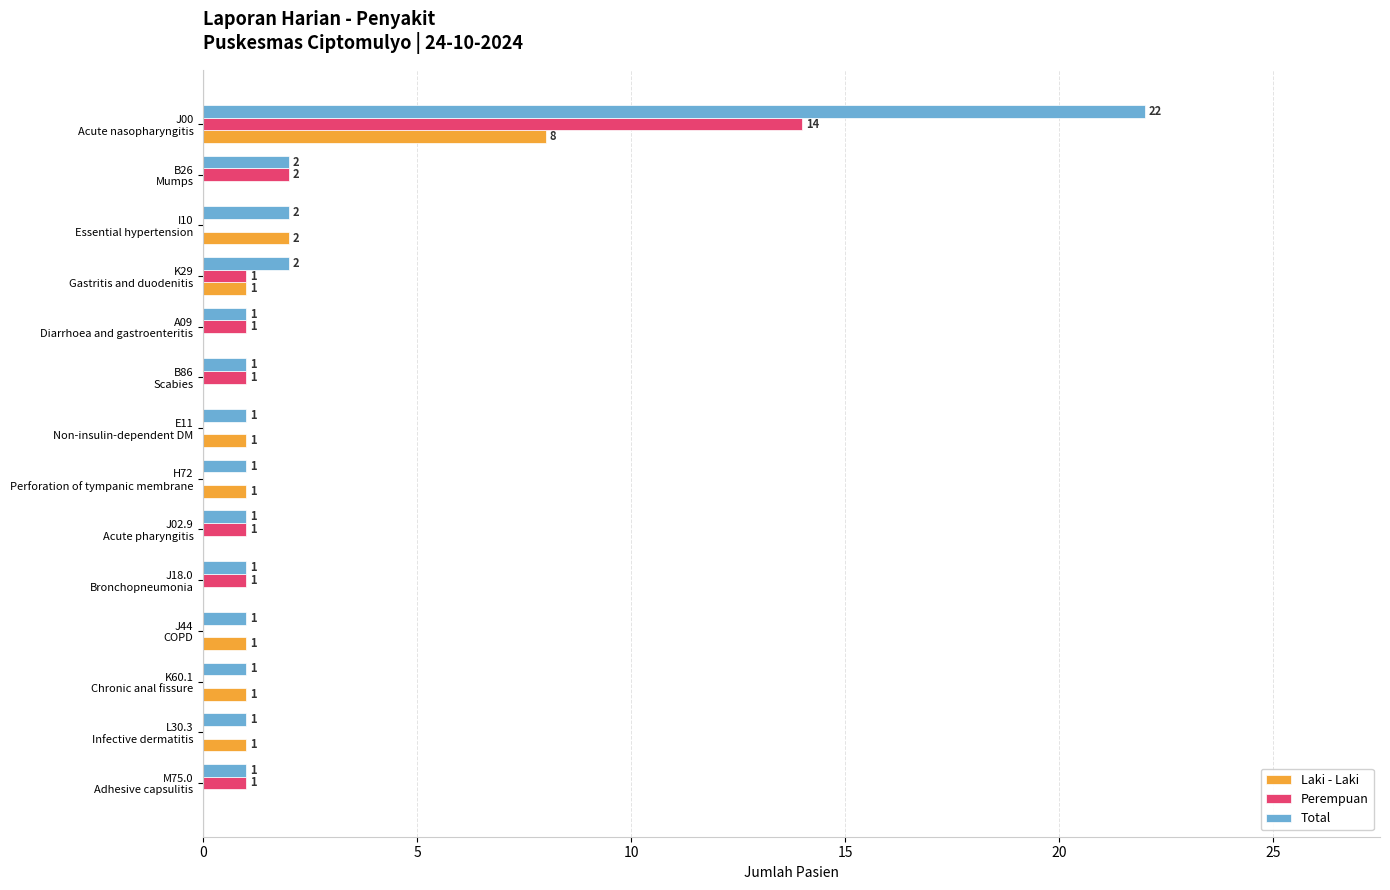

What is the maximum value shown in the chart?

22